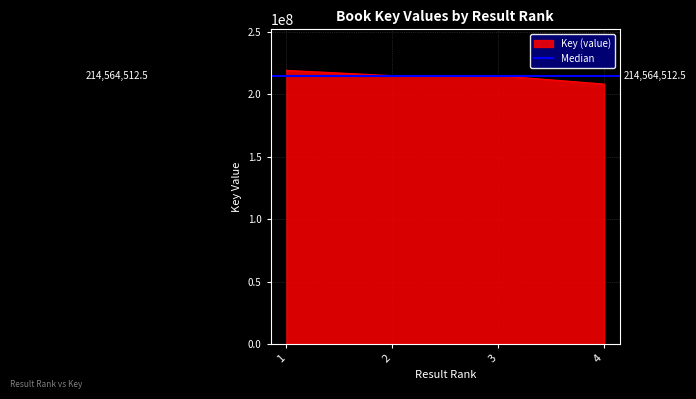

List the labels in order of value, largest first.

1, 2, 3, 4